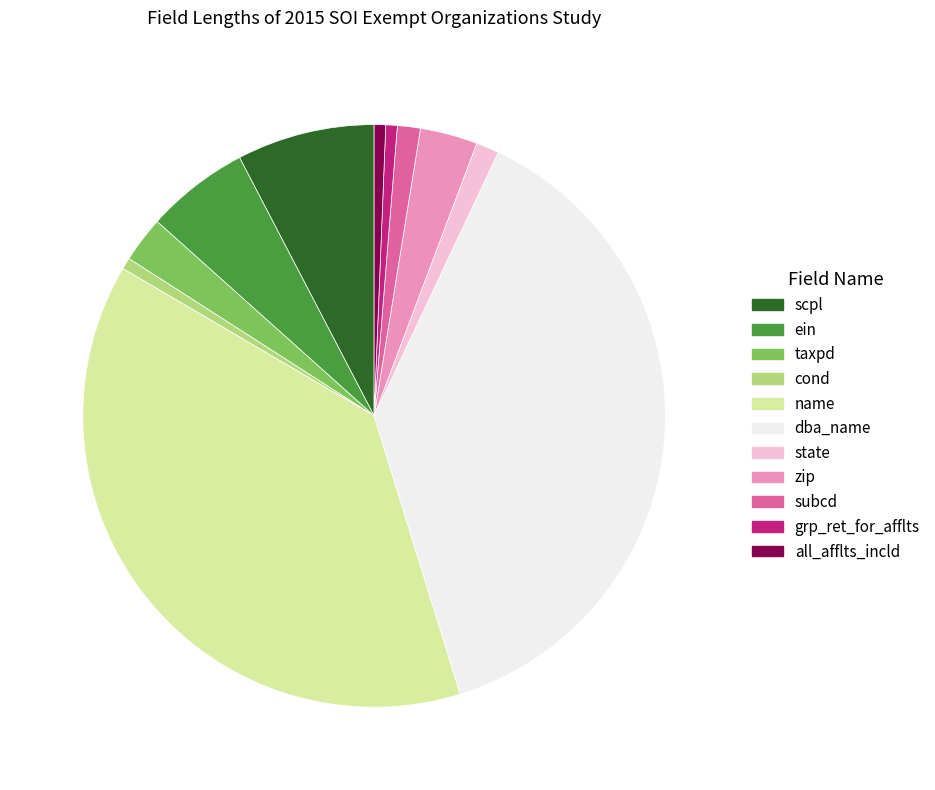

Does scpl account for over 50% of the chart?

No